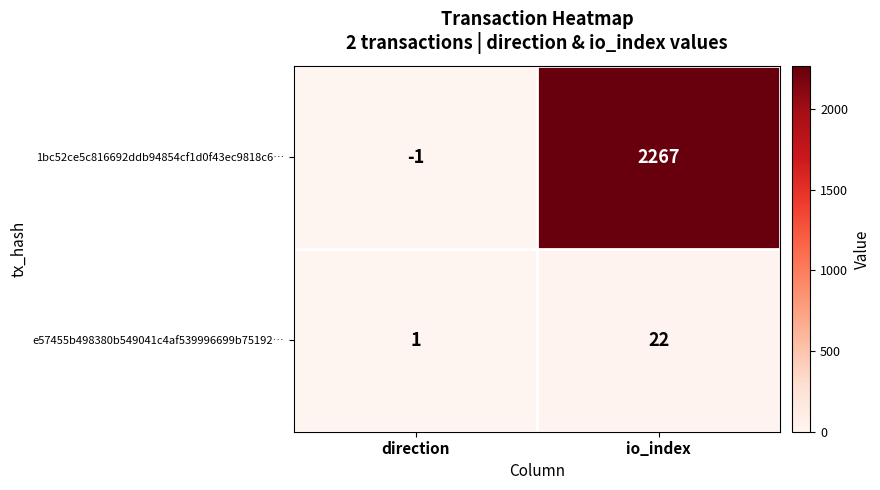

Reading left to right, list all the values displayed in this chart.

1bc52ce5c816692ddb94854cf1d0f43ec9818c6…: direction=-1	io_index=2267
e57455b498380b549041c4af539996699b75192…: direction=1	io_index=22